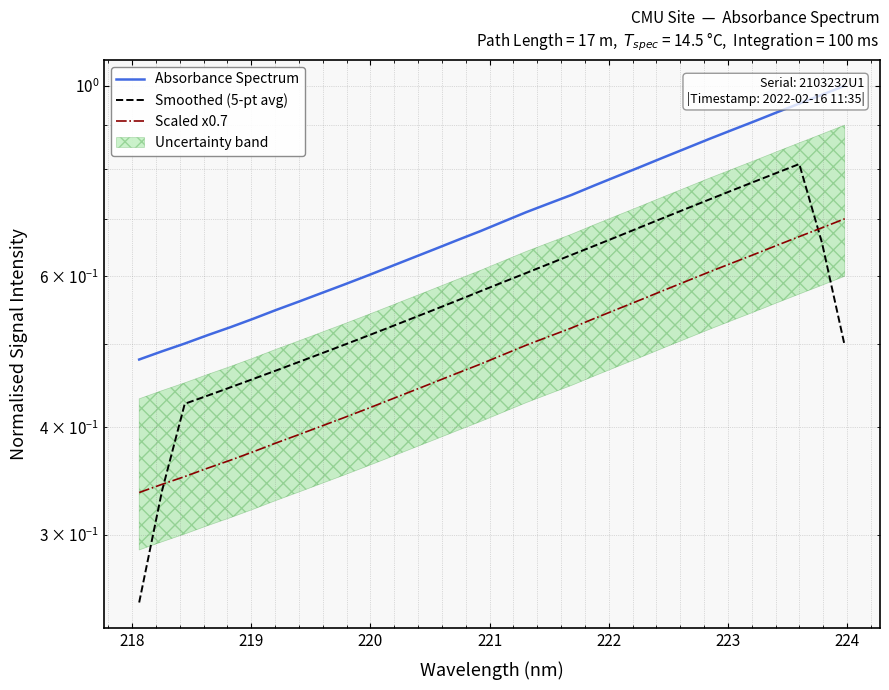

Reading left to right, list all the values displayed in this chart.

Absorbance Spectrum: 0.5	0.5	0.5	0.5	0.5	0.5	0.5	0.6	0.6	0.6	0.6	0.6	0.6	0.6	0.7	0.7	0.7	0.7	0.7	0.7	0.8	0.8	0.8	0.8	0.8	0.9	0.9	0.9	0.9	1.0	1.0	1.0
Smoothed (5-pt avg): 0.3	0.3	0.4	0.4	0.4	0.5	0.5	0.5	0.5	0.5	0.5	0.5	0.5	0.5	0.6	0.6	0.6	0.6	0.6	0.6	0.7	0.7	0.7	0.7	0.7	0.7	0.8	0.8	0.8	0.8	0.7	0.5
Scaled x0.7: 0.3	0.3	0.4	0.4	0.4	0.4	0.4	0.4	0.4	0.4	0.4	0.4	0.4	0.5	0.5	0.5	0.5	0.5	0.5	0.5	0.5	0.5	0.6	0.6	0.6	0.6	0.6	0.6	0.7	0.7	0.7	0.7